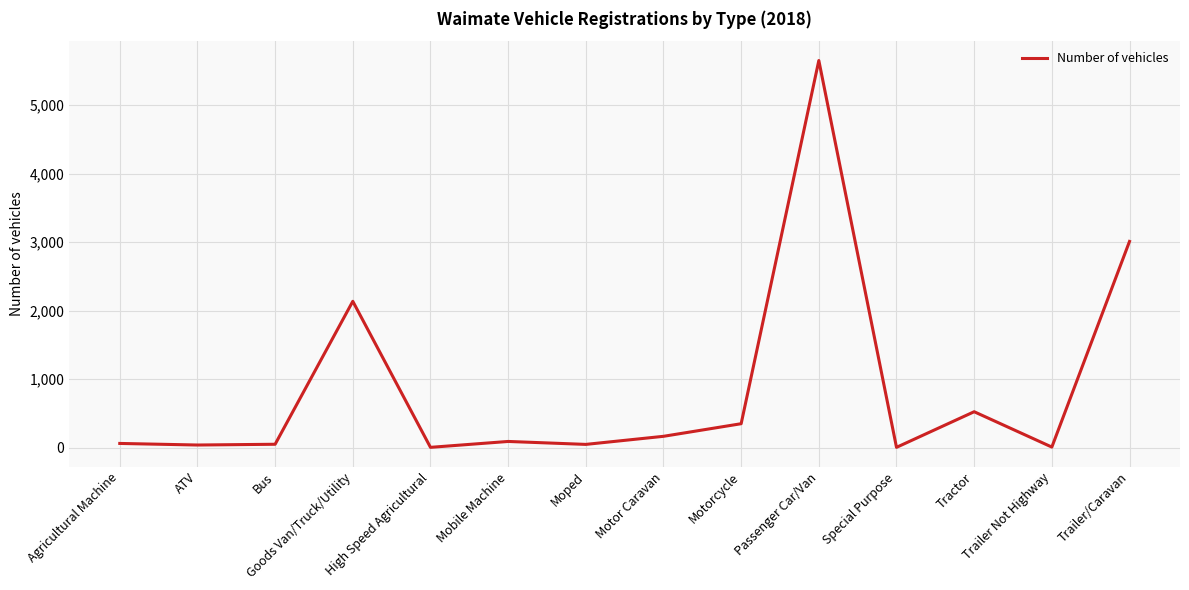

What value does the data have at Moped?

47